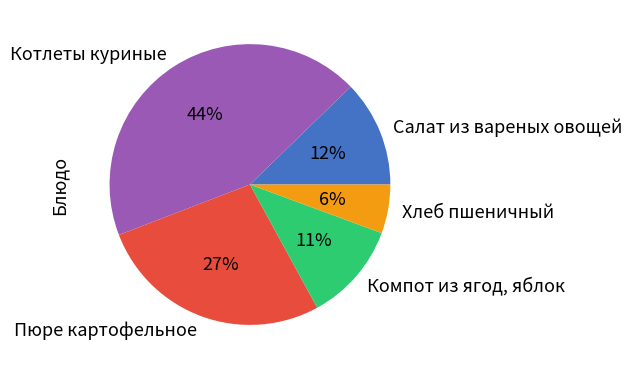

True or false: Котлеты куриные accounts for 44% of the total.

True